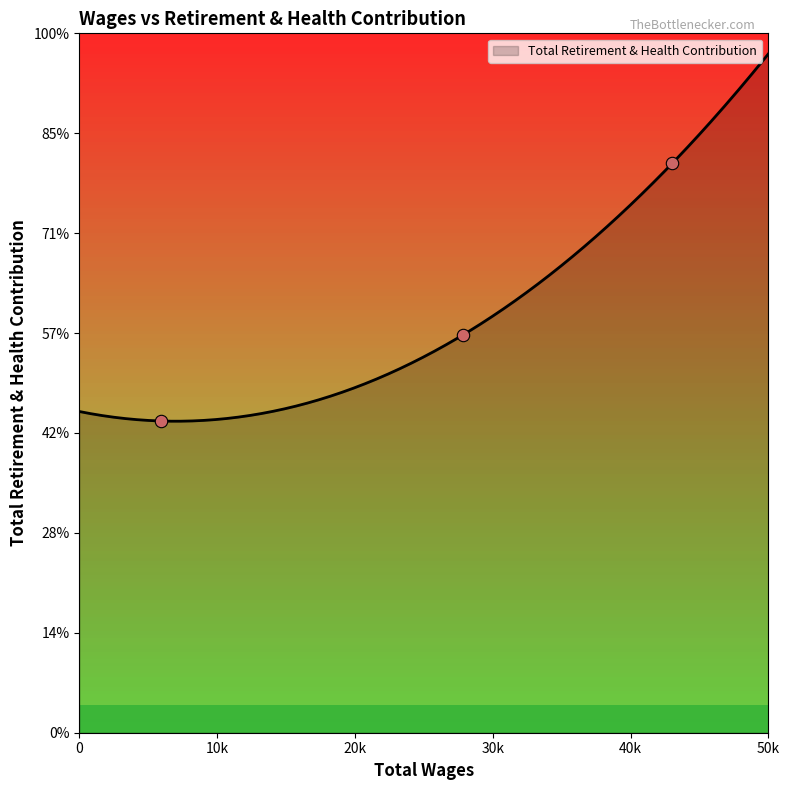

Between 5924 and 27842, which is larger?

27842